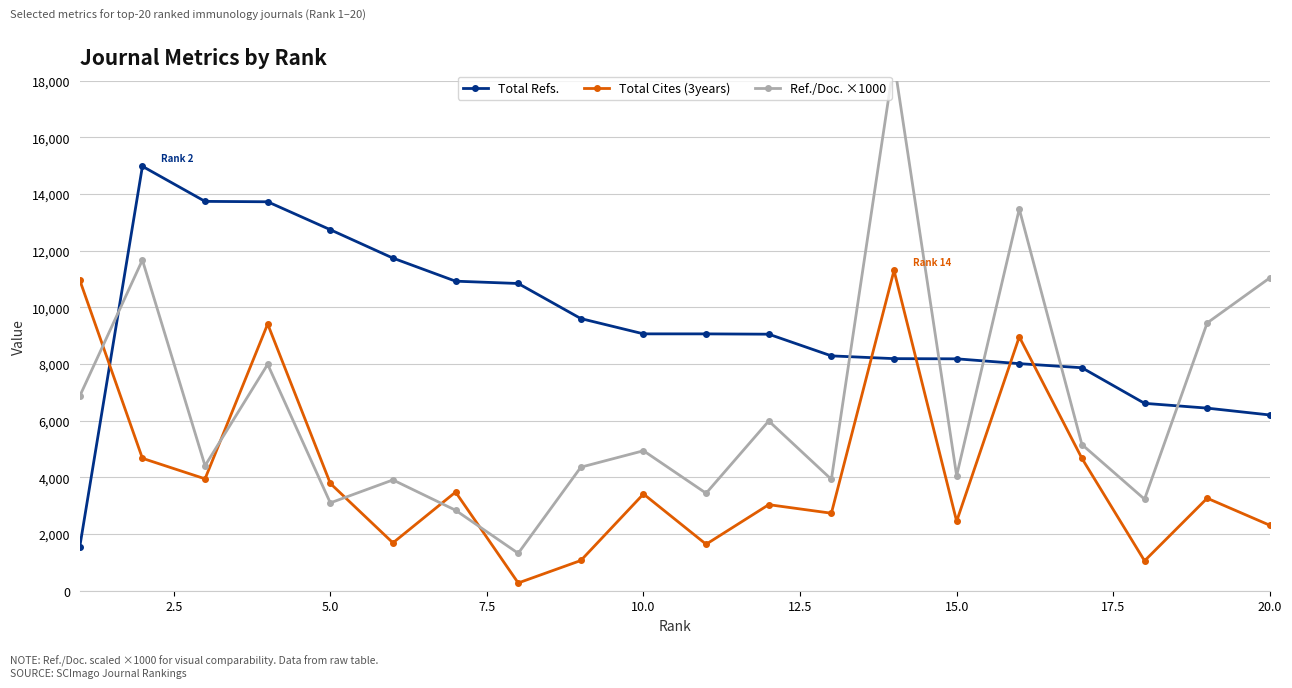

Does the chart have visible grid lines?

Yes